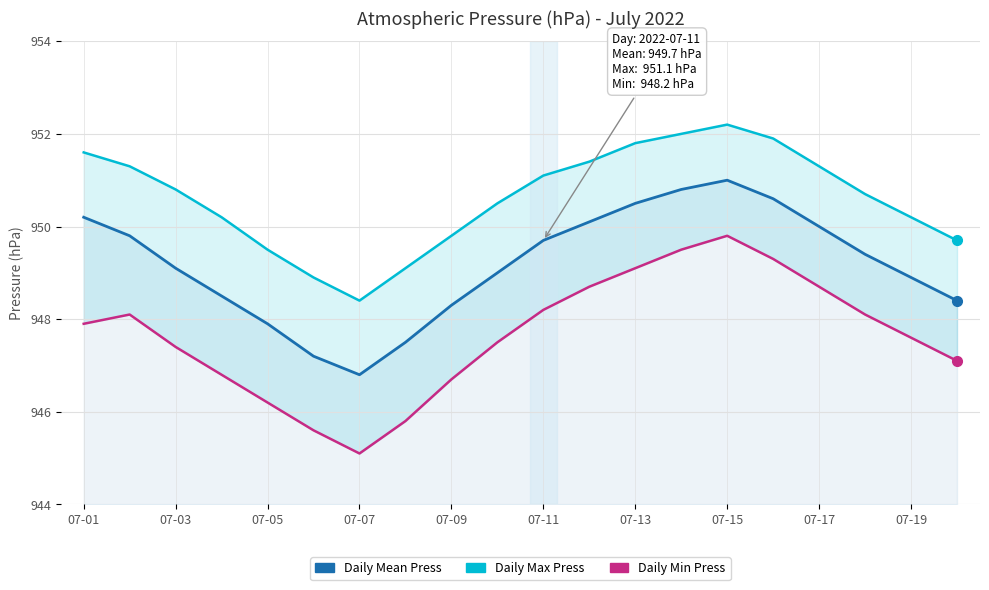

True or false: Daily Min Press and Daily Mean Press intersect in this chart.

False